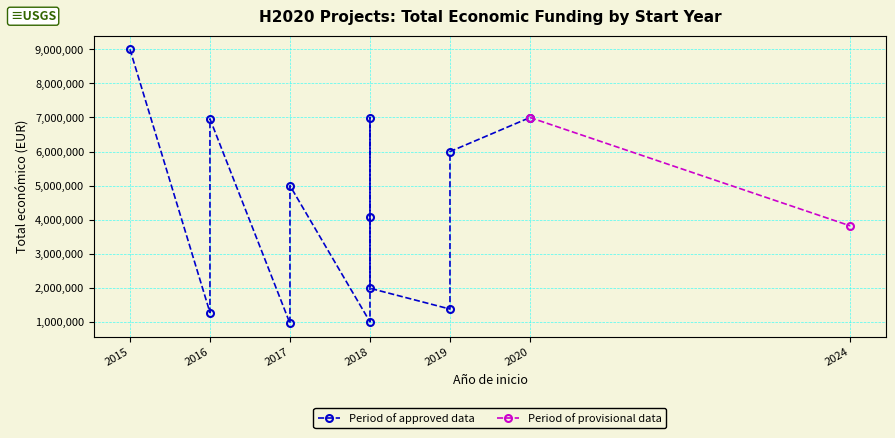

List the labels in order of value, largest first.

2015, 2020, 2018, 2016, 2019, 2017, 2018, 2024, 2018, 2019, 2016, 2018, 2017